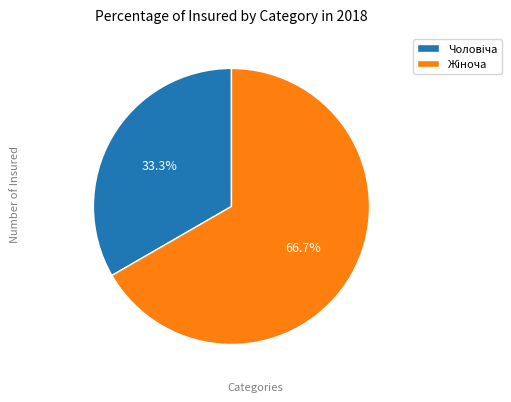

Does any single category account for the majority?

Yes